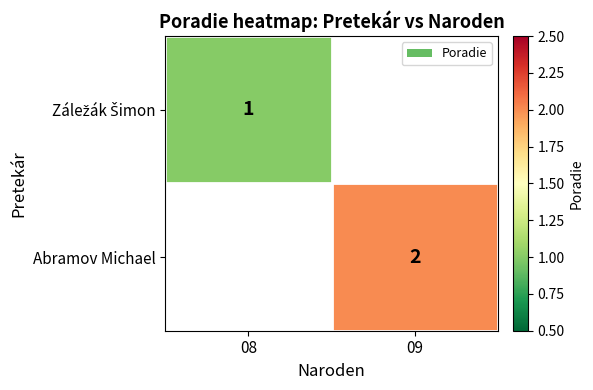

Between 08 and 09, which is larger?

09